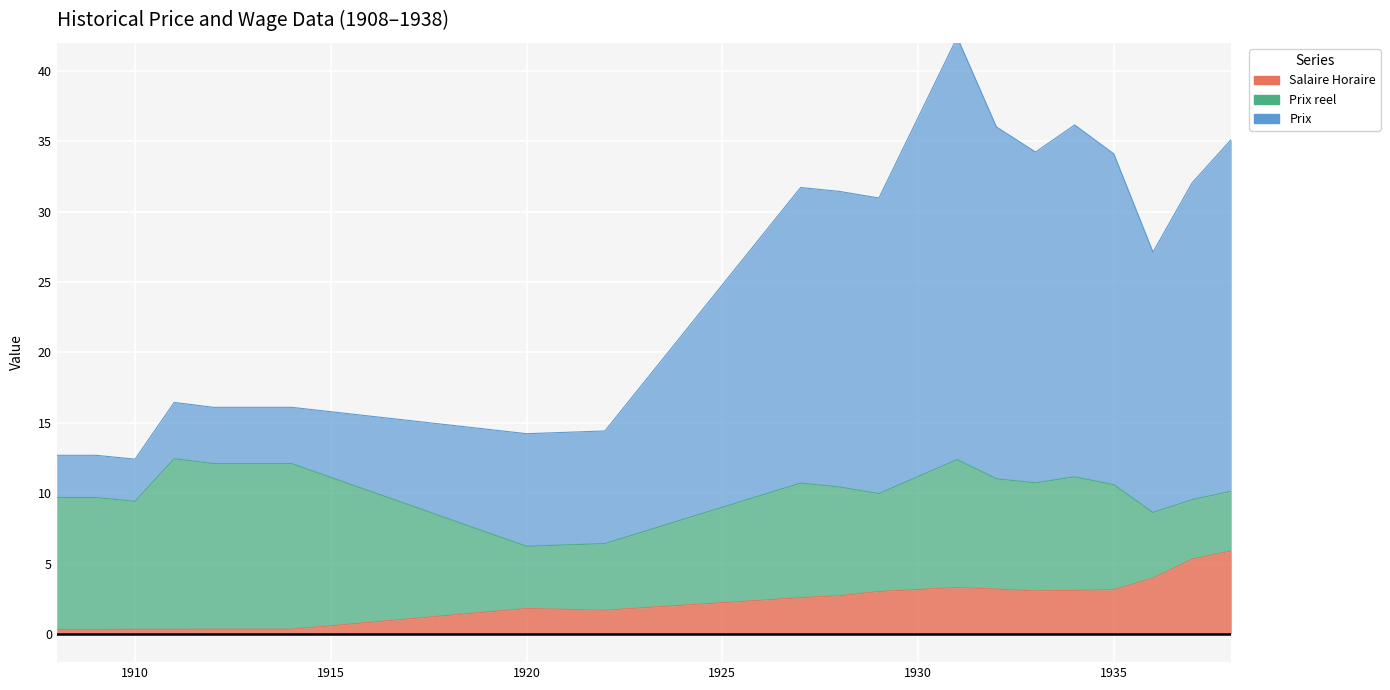

What is the maximum value shown in the chart?

42.4